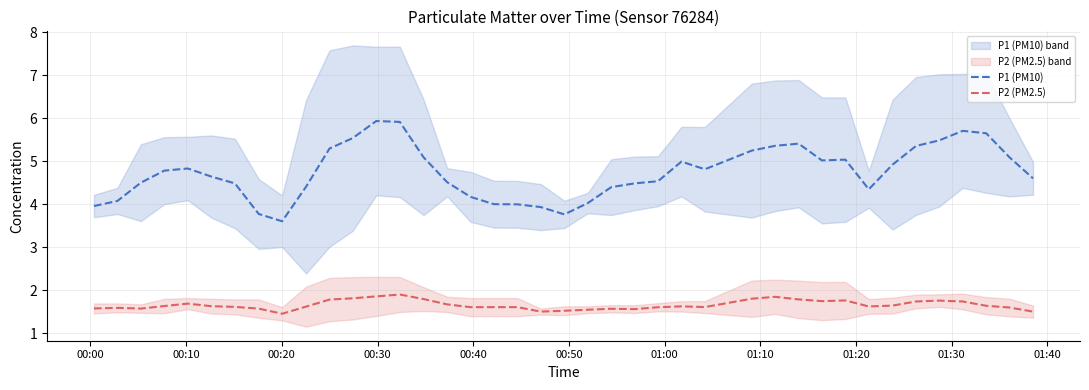

True or false: P1 (PM10) and P2 (PM2.5) cross at least once.

False